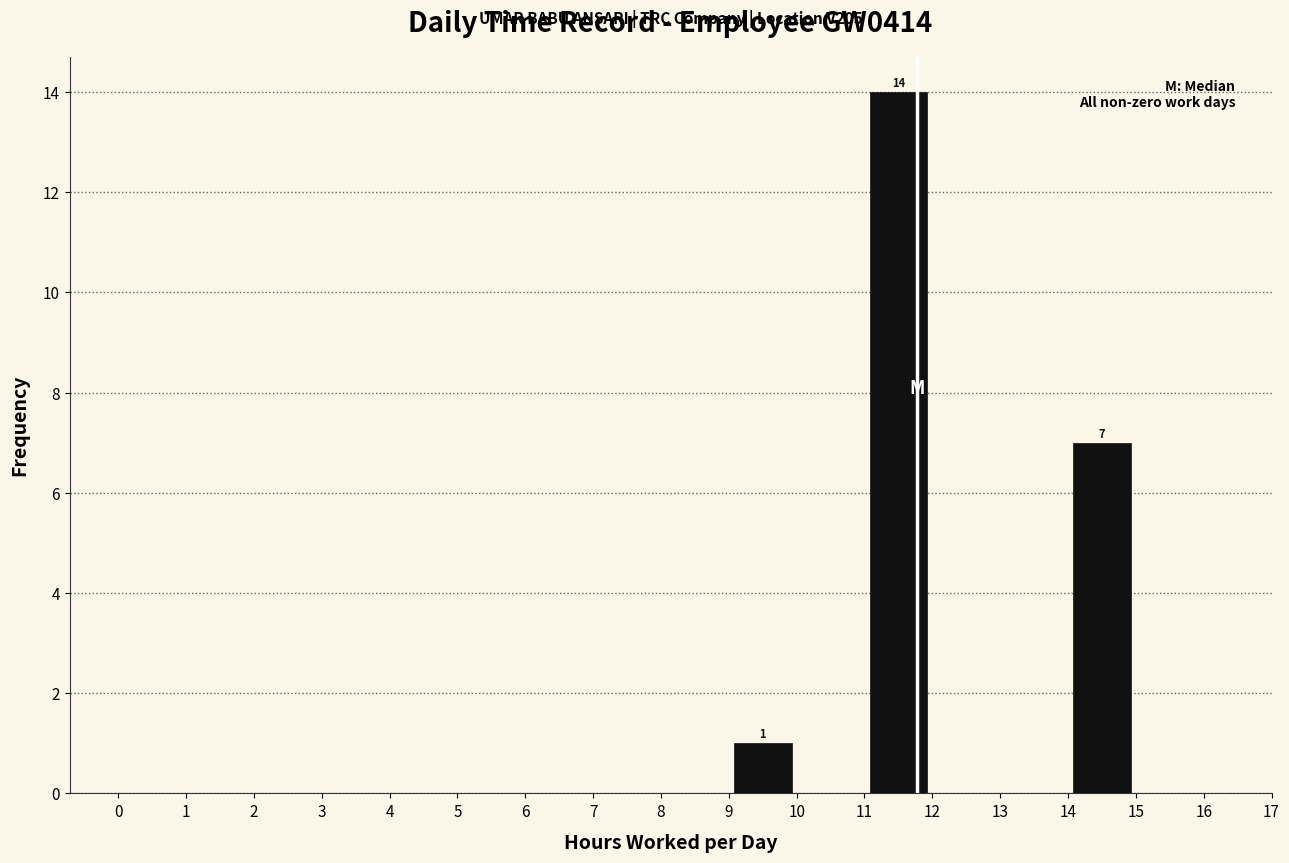

Which range on the x-axis has the tallest bar?

11 to 12